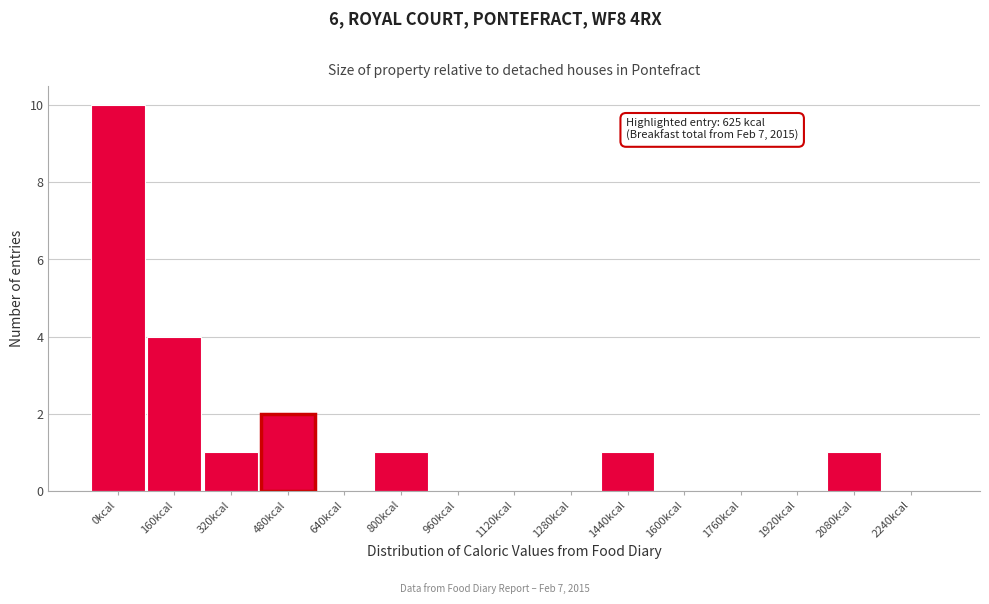

Reading left to right, what are all the values shown in this chart?

0kcal=10	160kcal=4	320kcal=1	480kcal=2	640kcal=0	800kcal=1	960kcal=0	1120kcal=0	1280kcal=0	1440kcal=1	1600kcal=0	1760kcal=0	1920kcal=0	2080kcal=1	2240kcal=0